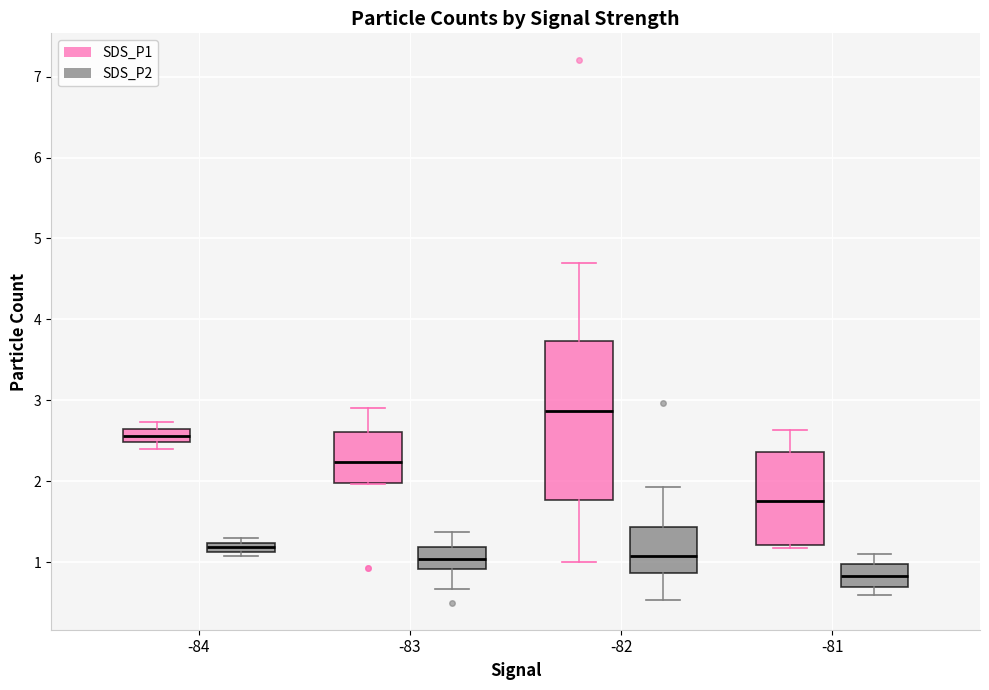

Where does the median line of the box for -82 (SDS_P2) sit on the y-axis? The values are not printed on the chart, so give them approximately, as read against the axis.

1.1